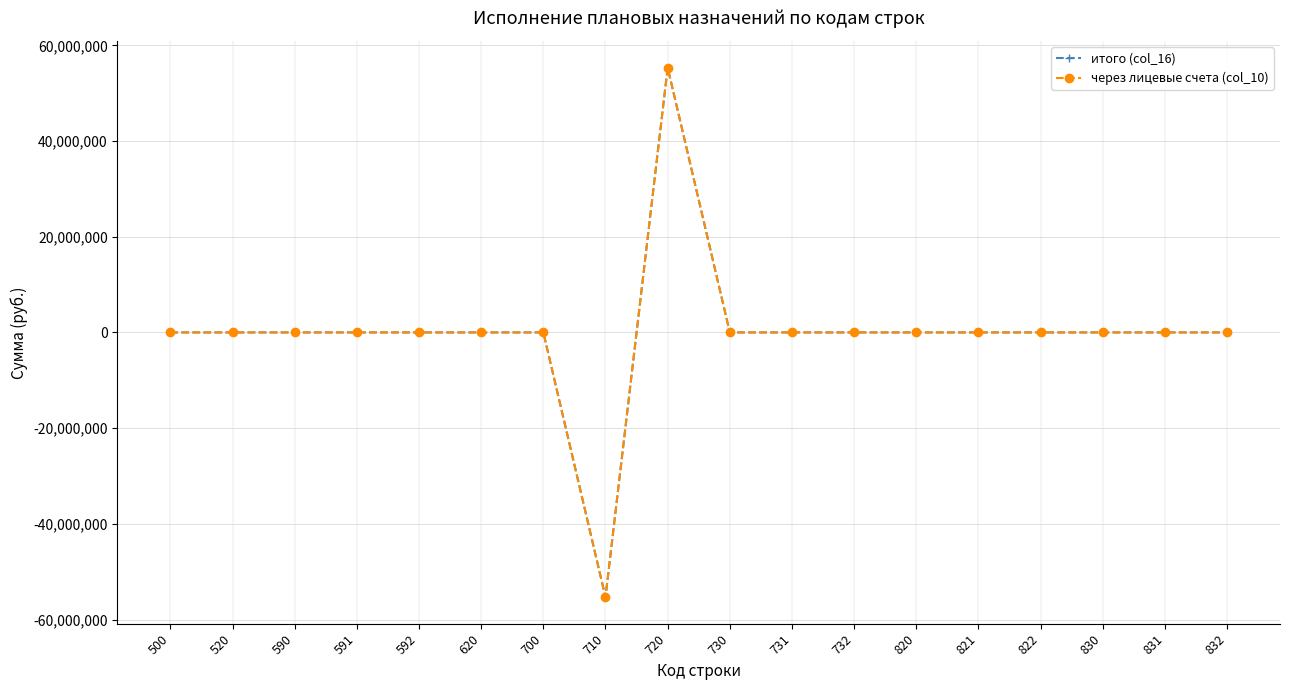

Which series has the largest range (max minus min)?

итого (col_16)